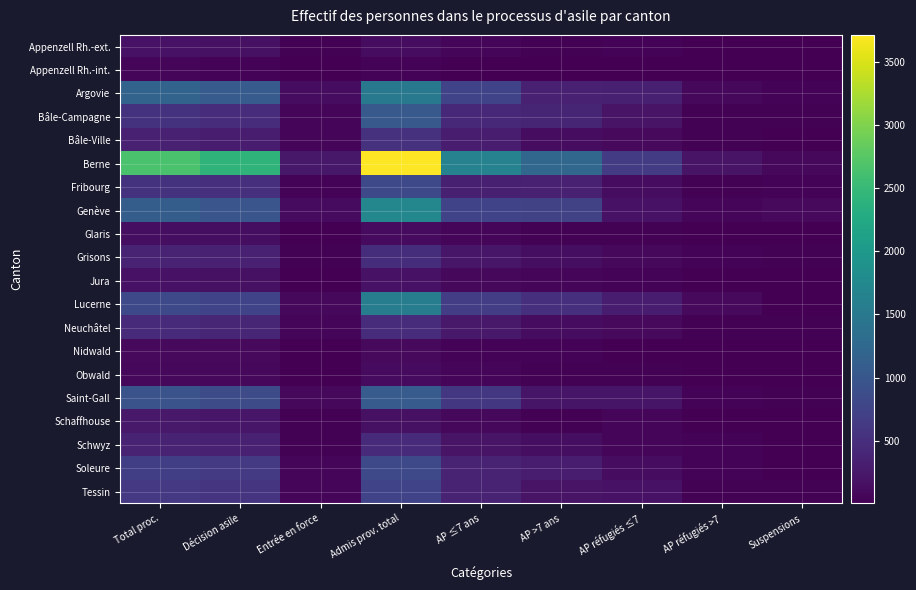

What is the smallest value displayed?

1